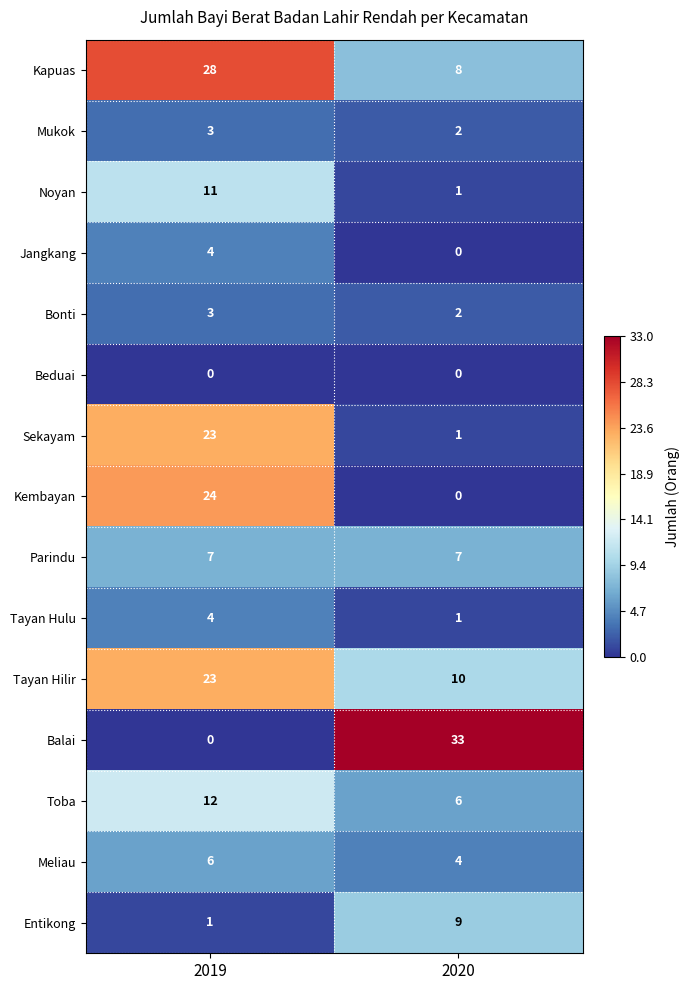

List the labels in order of Kembayan value, smallest first.

2020, 2019